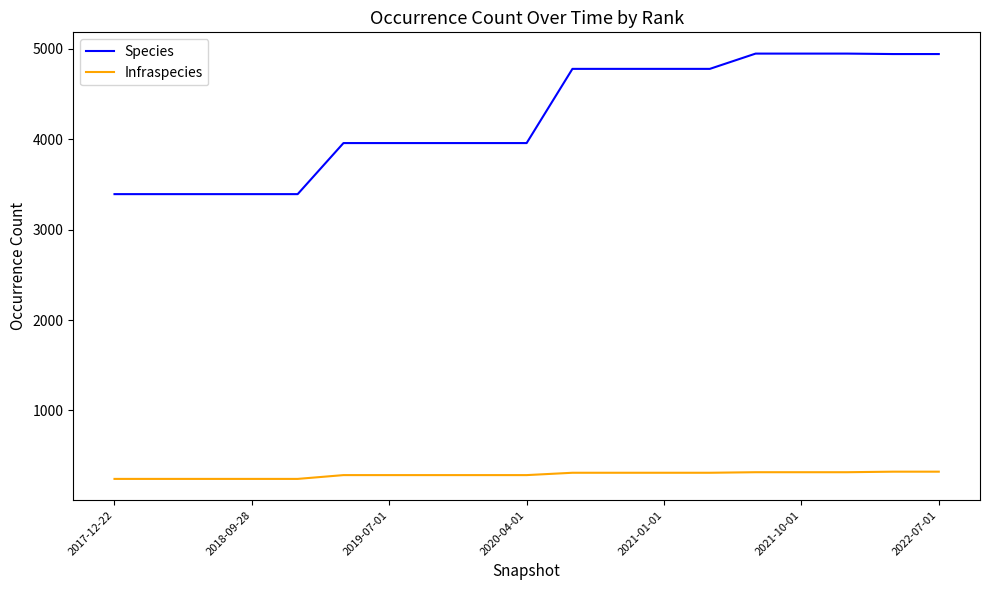

What is the difference between the maximum and minimum values in the Species series?

1555